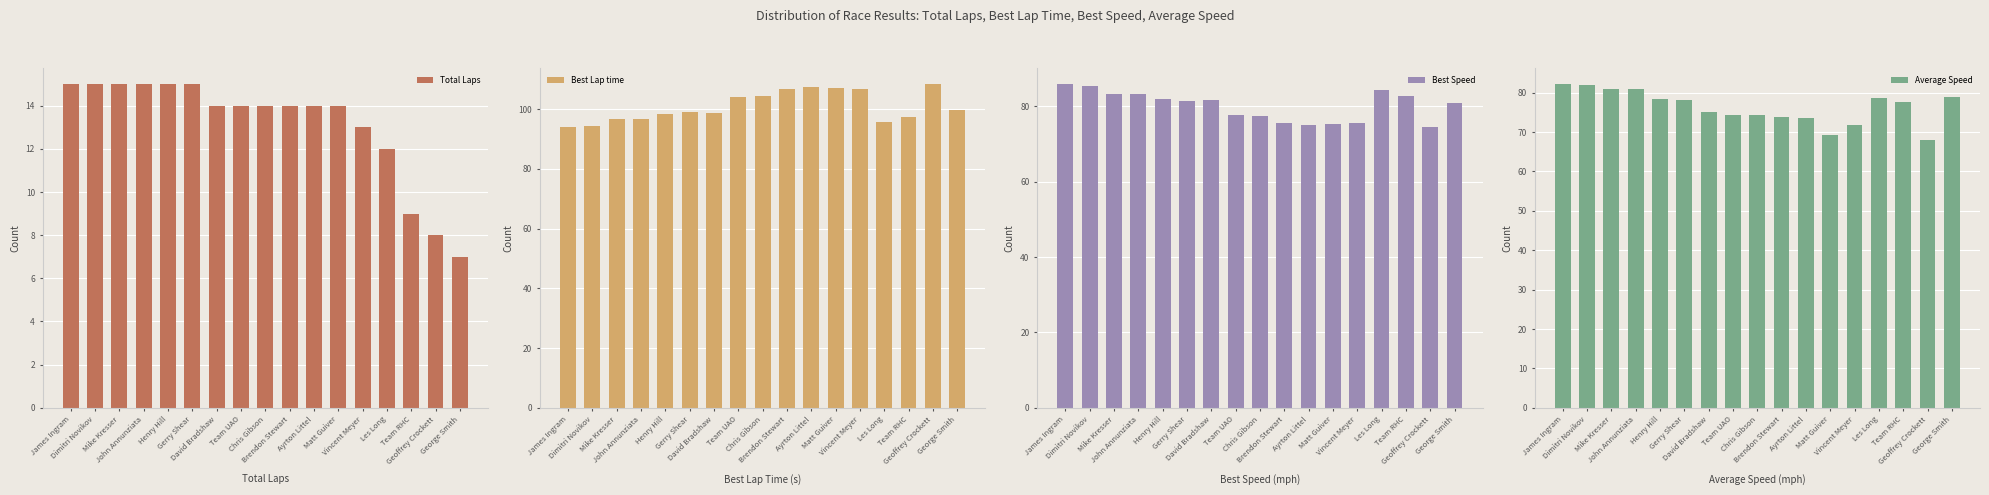

Reading right to left, list all the values displayed in this chart.

Total Laps: 7.0	8.0	9.0	12.0	13.0	14.0	14.0	14.0	14.0	14.0	14.0	15.0	15.0	15.0	15.0	15.0	15.0
Best Lap time: 99.9	108.4	97.5	95.7	106.8	107.1	107.4	106.7	104.4	104.1	98.8	99.2	98.4	96.9	96.8	94.5	94.0
Best Speed: 80.8	74.5	82.8	84.4	75.5	75.4	75.1	75.6	77.3	77.6	81.7	81.4	82.1	83.3	83.4	85.4	85.9
Average Speed: 78.9	68.0	77.7	78.6	71.7	69.2	73.5	73.7	74.3	74.3	75.1	78.1	78.4	80.9	80.9	81.9	82.1